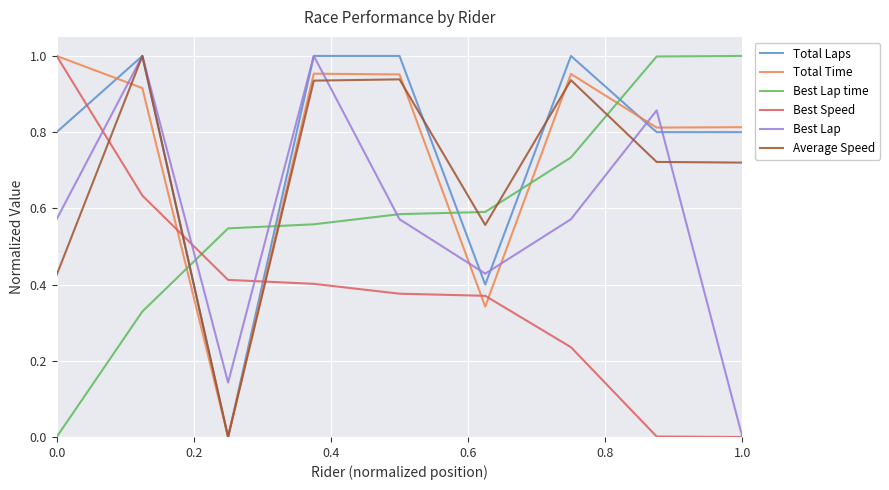

True or false: Best Speed and Best Lap time cross at least once.

True